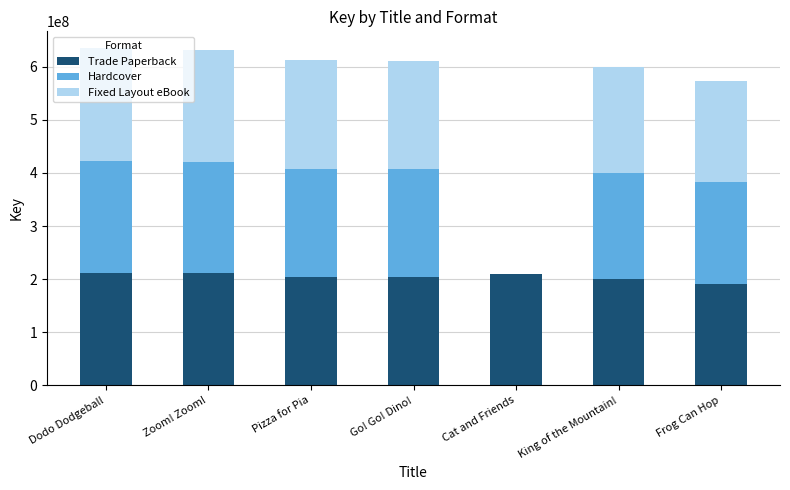

The value of Trade Paperback at Go! Go! Dino! is 47599908. True or false?

False